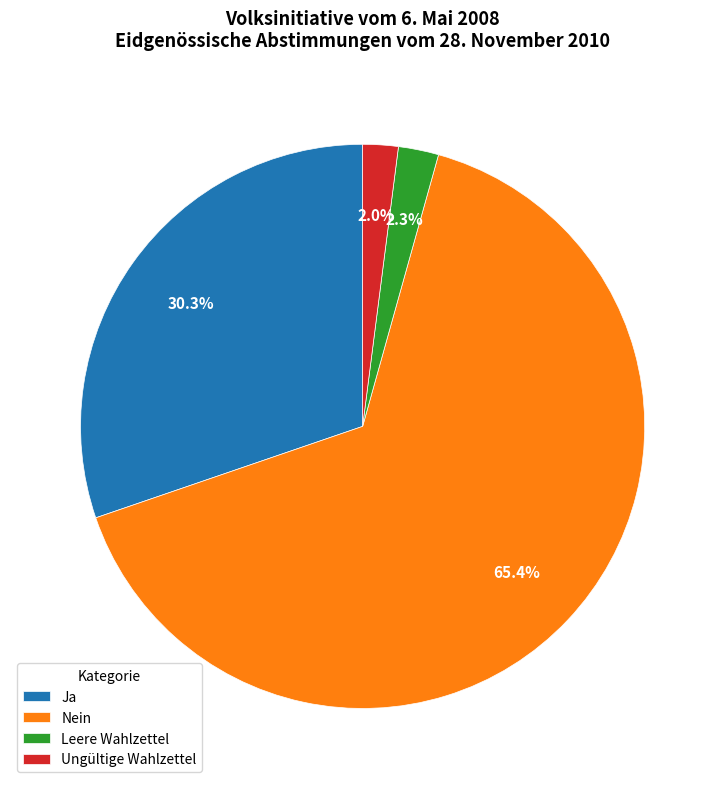

To the nearest percent, what portion does Leere Wahlzettel represent?

2%